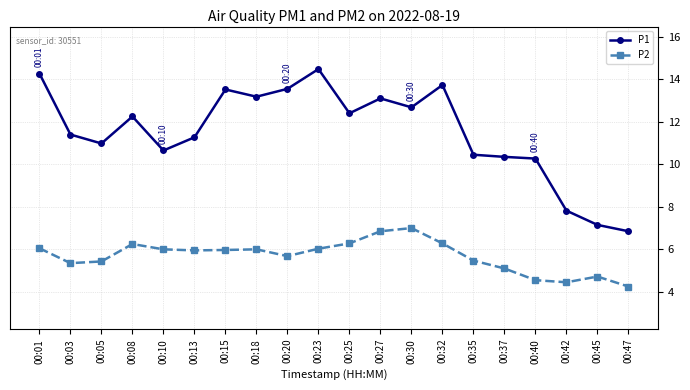

In P2, how many points are higher than both neighbors (excluding endpoints)?

4